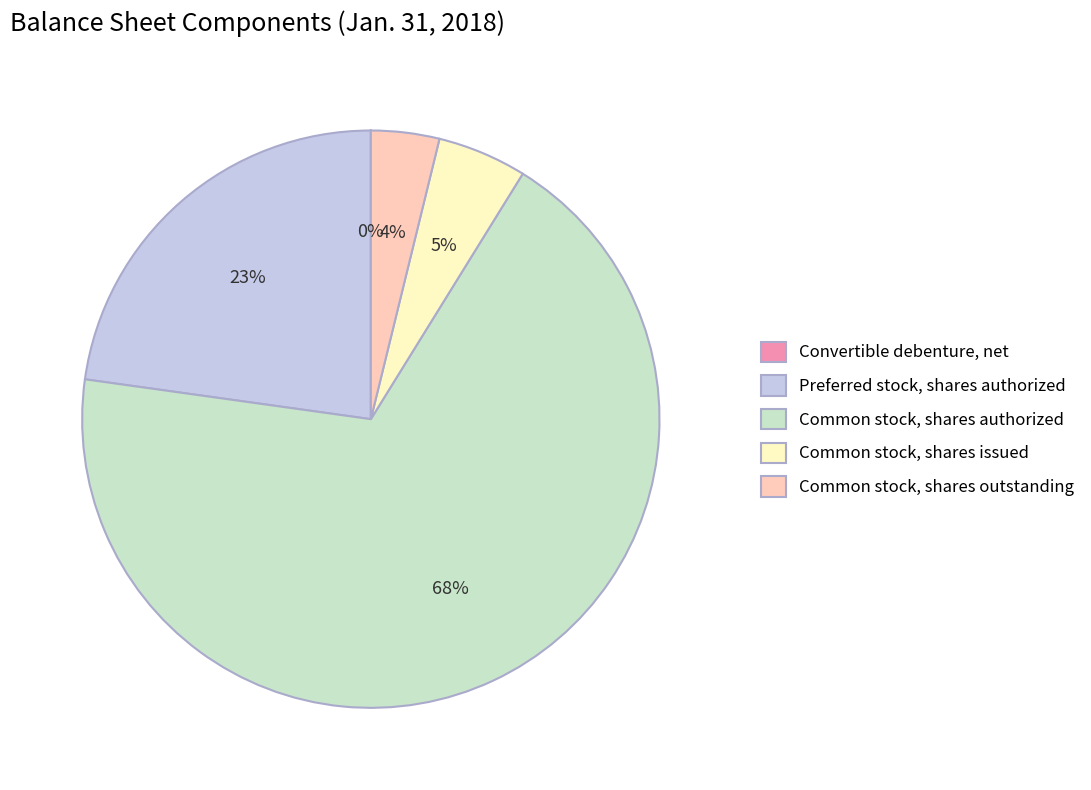

Which category accounts for the majority?

Common stock, shares authorized